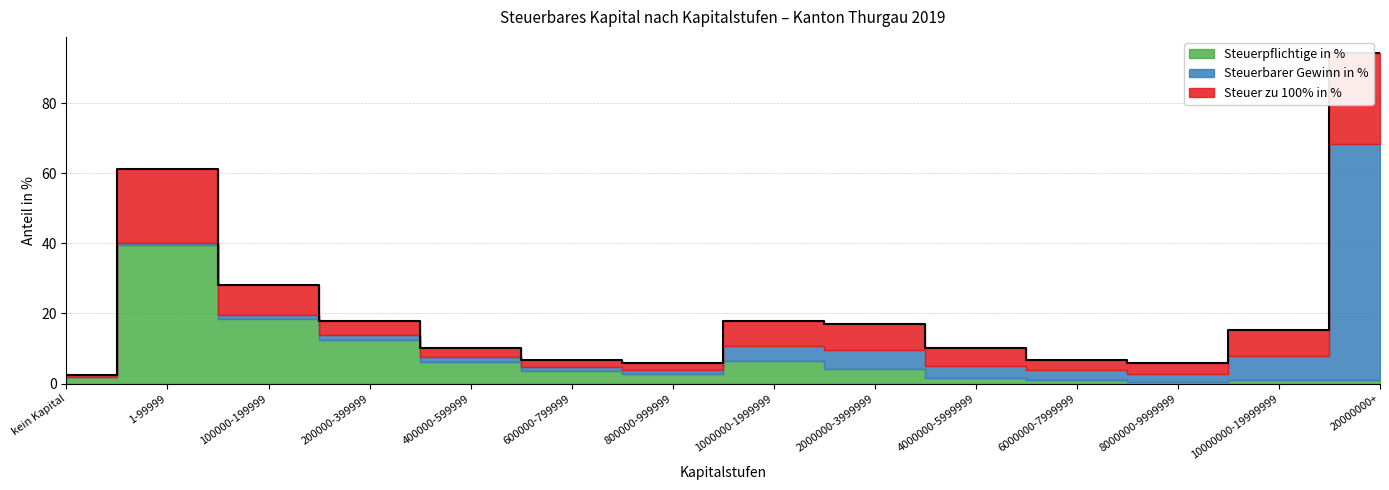

At which category does the chart reach its peak across all series?

20000000+